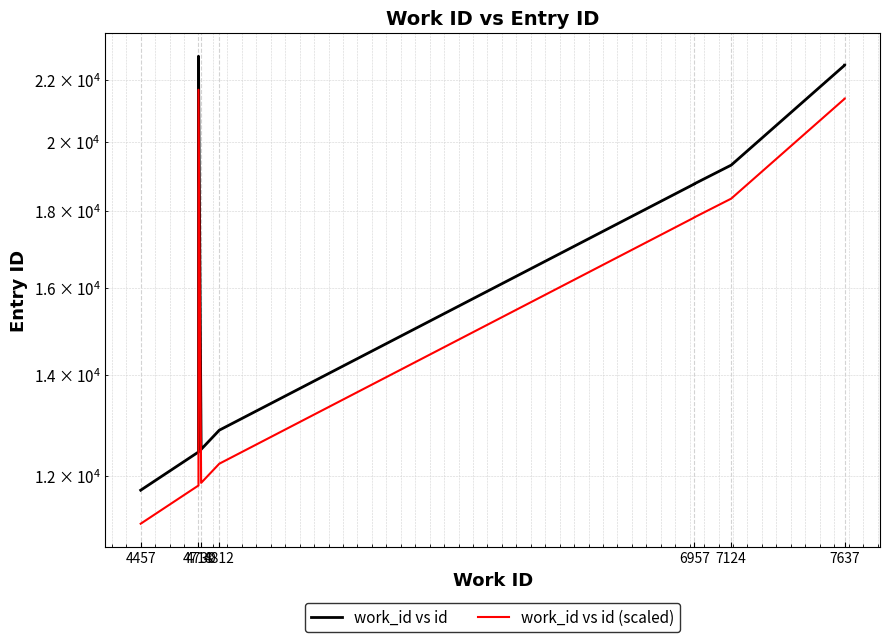

What is the sum of the work_id vs id (scaled) values at 4718 and 7637?

43042.6